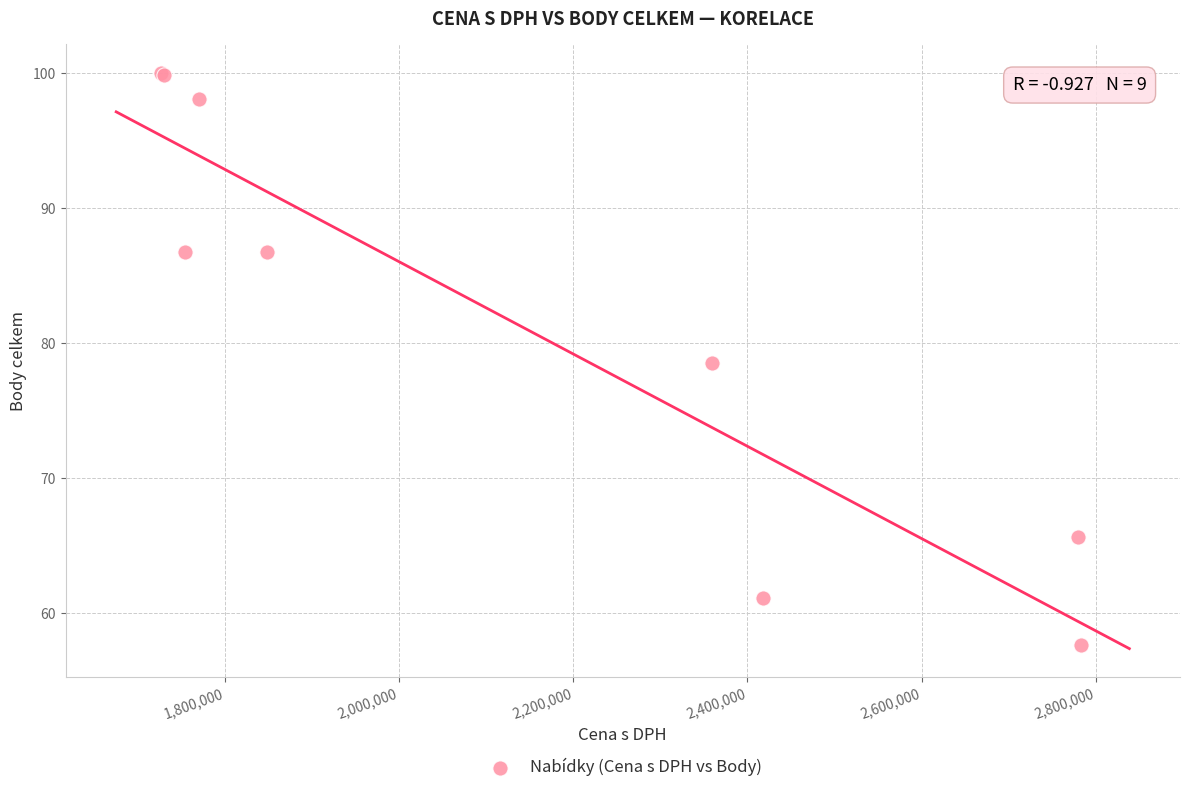

What Y value in the scatter plot is closest to 78?

78.6